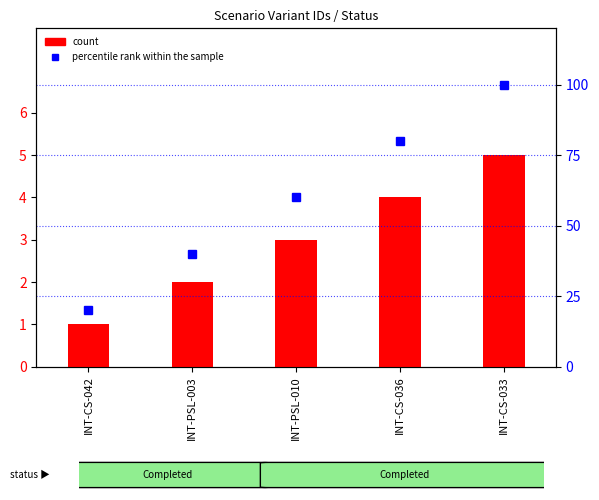

At how many categories does at least one series exceed 67?

2